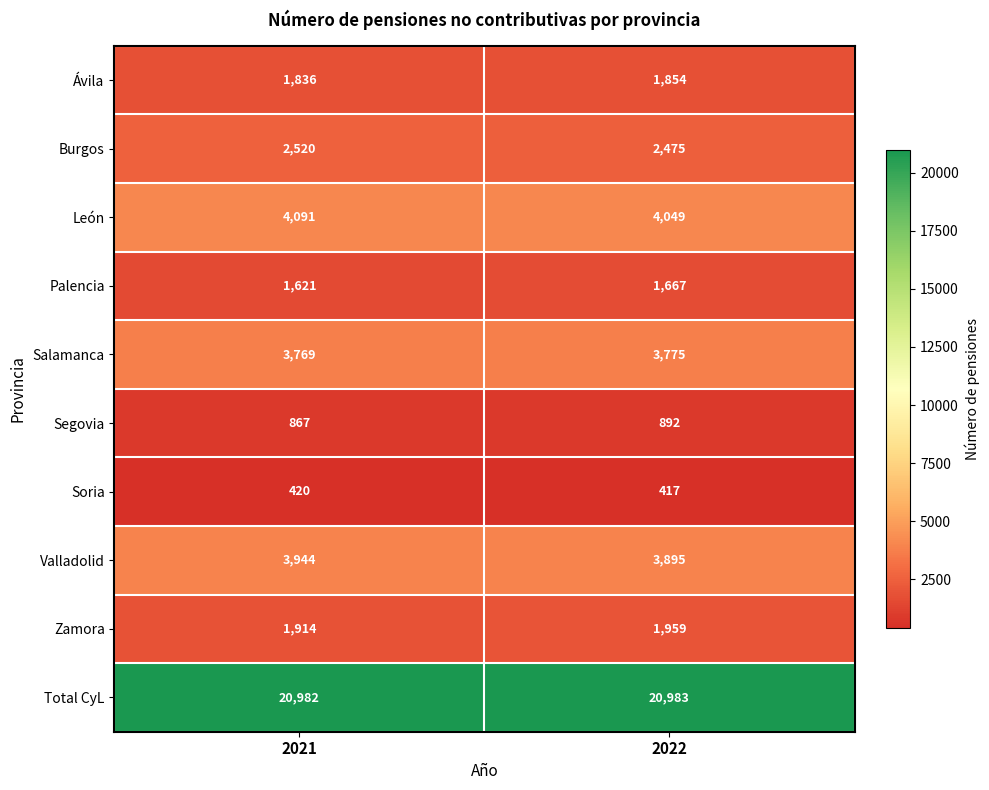

Is it true that Soria equals 420 at 2021?

True